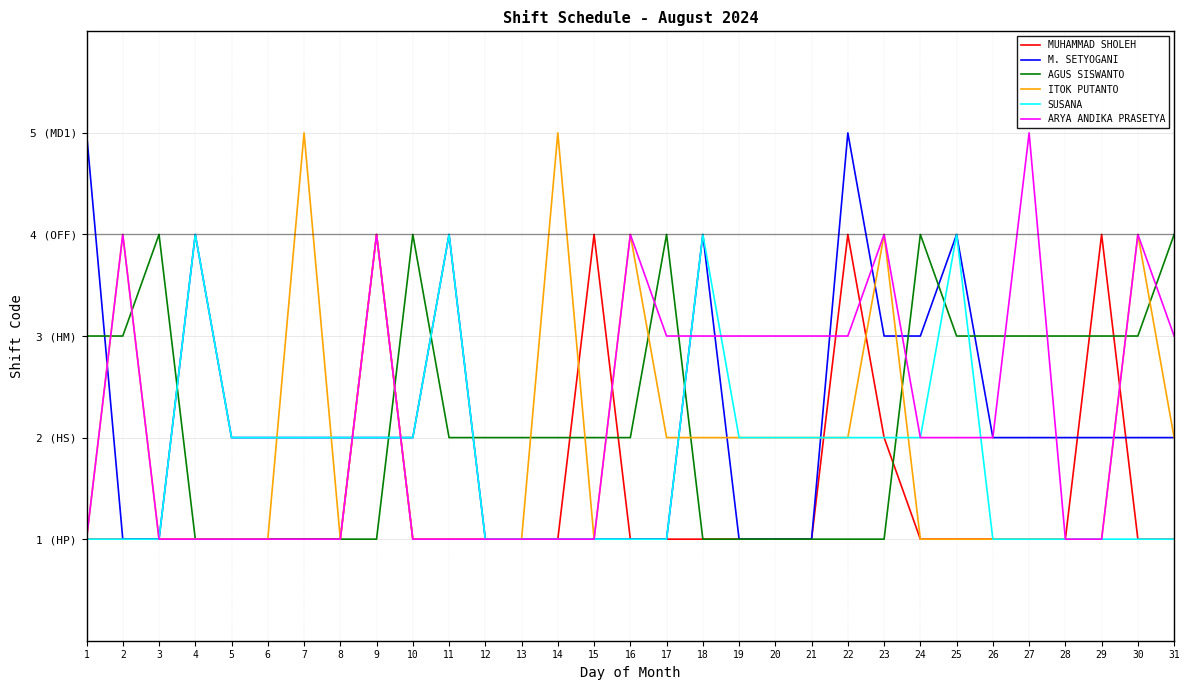

What is the maximum value for MUHAMMAD SHOLEH?

4